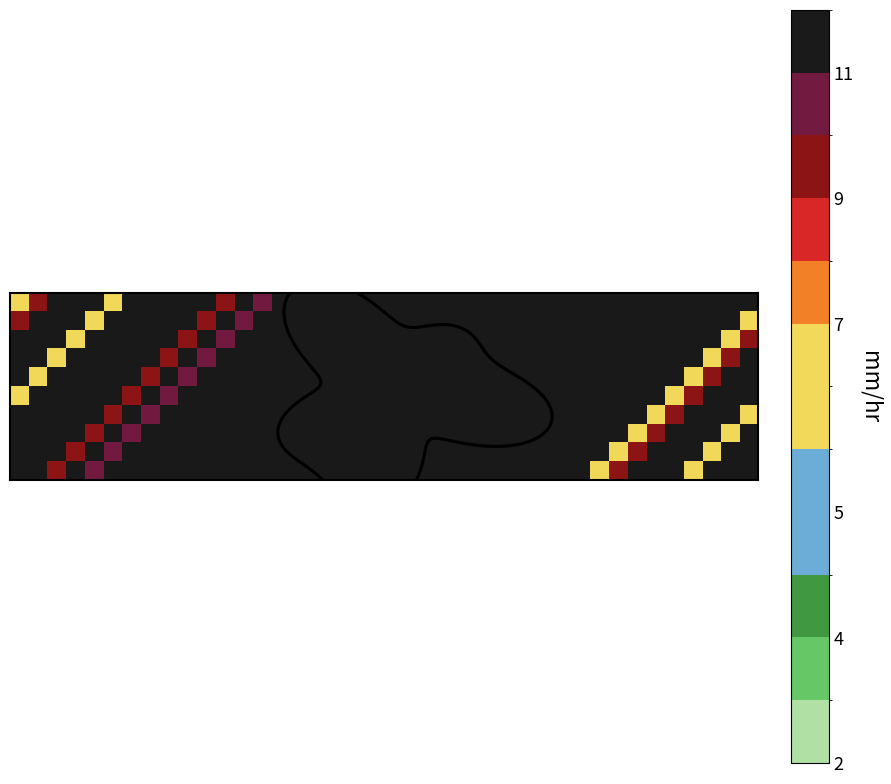

Reading right to left, what are all the values shown in this chart?

0: 18	15	18	18	23	20	16	14	20	24	15	20	11	14	12	19	22	18	13	18	18	19	15	22	15	13	10	19	9	11	12	15	16	13	6	19	15	12	9	6
1: 6	18	15	18	18	23	20	16	14	20	24	15	20	11	14	12	19	22	18	13	18	18	19	15	22	15	13	10	19	9	11	12	15	16	13	6	19	15	12	9
2: 9	6	18	15	18	18	23	20	16	14	20	24	15	20	11	14	12	19	22	18	13	18	18	19	15	22	15	13	10	19	9	11	12	15	16	13	6	19	15	12
3: 12	9	6	18	15	18	18	23	20	16	14	20	24	15	20	11	14	12	19	22	18	13	18	18	19	15	22	15	13	10	19	9	11	12	15	16	13	6	19	15
4: 15	12	9	6	18	15	18	18	23	20	16	14	20	24	15	20	11	14	12	19	22	18	13	18	18	19	15	22	15	13	10	19	9	11	12	15	16	13	6	19
5: 19	15	12	9	6	18	15	18	18	23	20	16	14	20	24	15	20	11	14	12	19	22	18	13	18	18	19	15	22	15	13	10	19	9	11	12	15	16	13	6
6: 6	19	15	12	9	6	18	15	18	18	23	20	16	14	20	24	15	20	11	14	12	19	22	18	13	18	18	19	15	22	15	13	10	19	9	11	12	15	16	13
7: 13	6	19	15	12	9	6	18	15	18	18	23	20	16	14	20	24	15	20	11	14	12	19	22	18	13	18	18	19	15	22	15	13	10	19	9	11	12	15	16
8: 16	13	6	19	15	12	9	6	18	15	18	18	23	20	16	14	20	24	15	20	11	14	12	19	22	18	13	18	18	19	15	22	15	13	10	19	9	11	12	15
9: 15	16	13	6	19	15	12	9	6	18	15	18	18	23	20	16	14	20	24	15	20	11	14	12	19	22	18	13	18	18	19	15	22	15	13	10	19	9	11	12